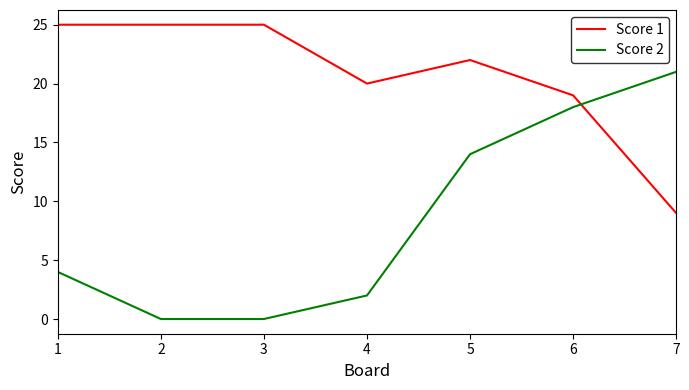

What is the sum of all Score 1 values?

145